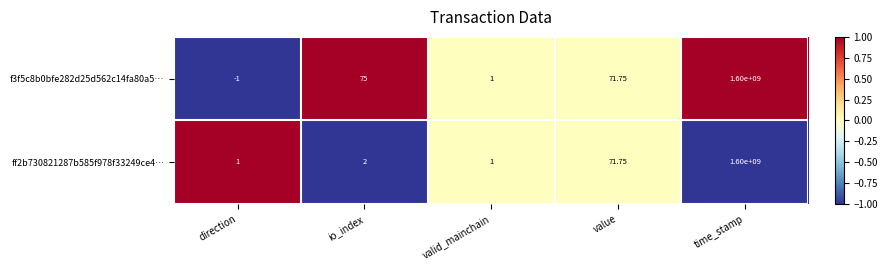

Which label corresponds to the smallest value in the chart?

direction